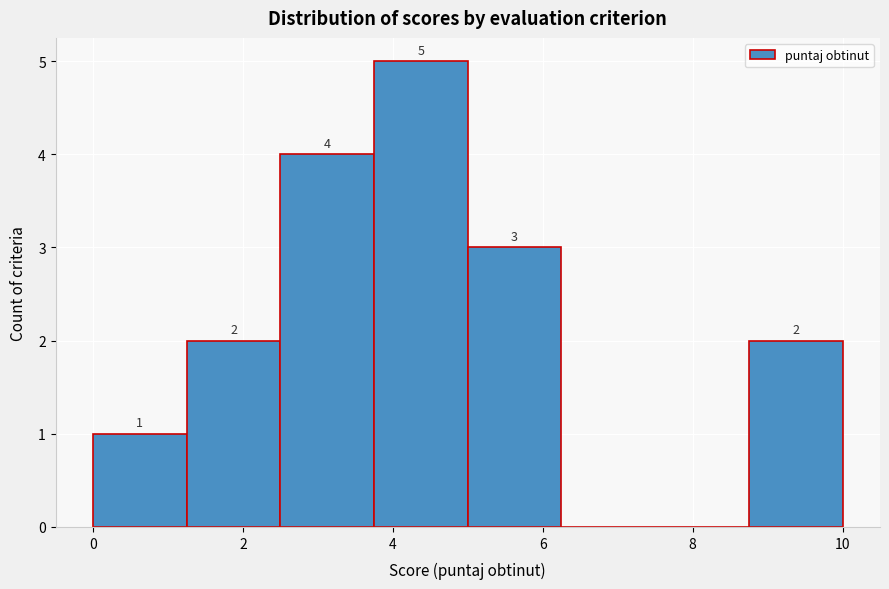

Which range on the x-axis has the tallest bar?

3.75 to 5.00